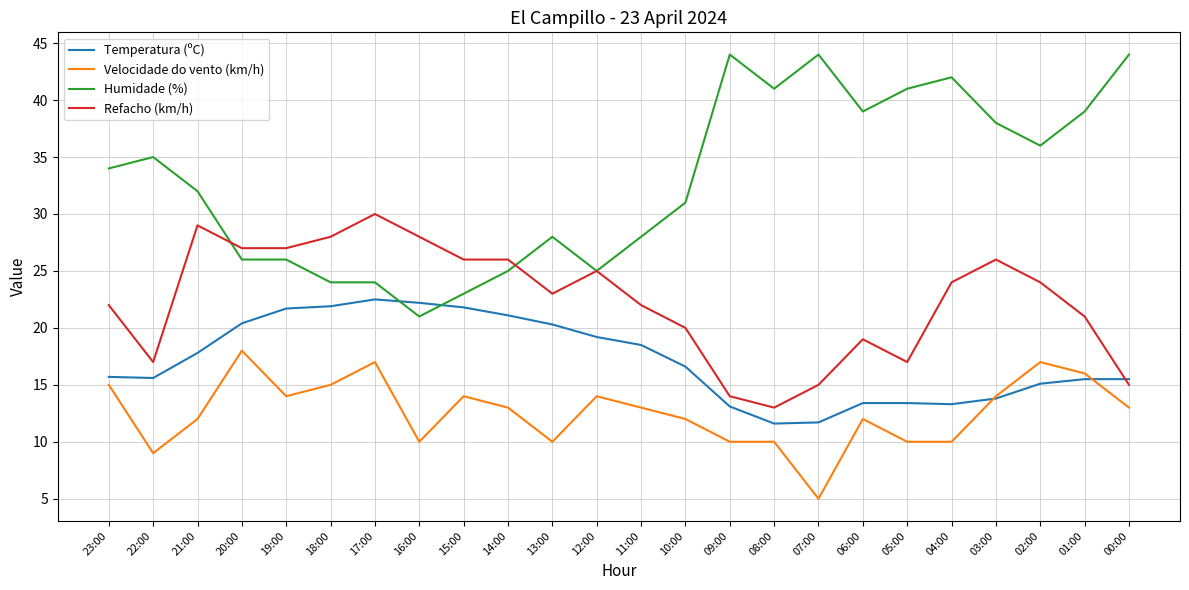

What is the total value across all series at 02:00?

92.1